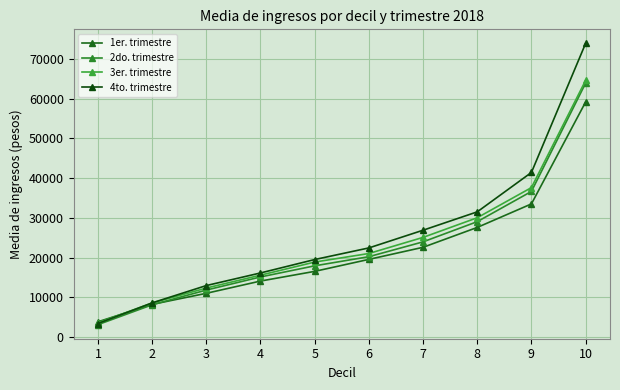

What are all the series names shown in the legend?

1er. trimestre, 2do. trimestre, 3er. trimestre, 4to. trimestre